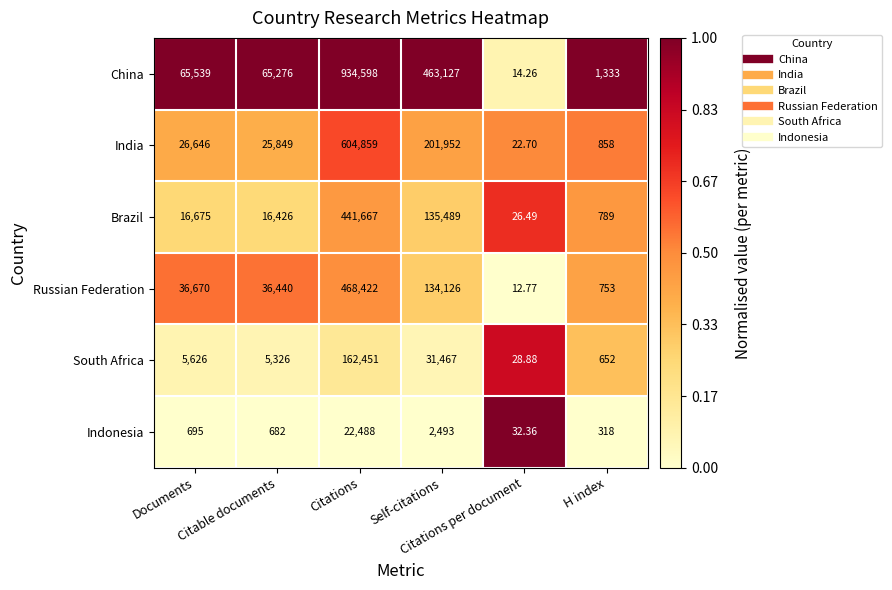

How many distinct data groups are displayed?

6